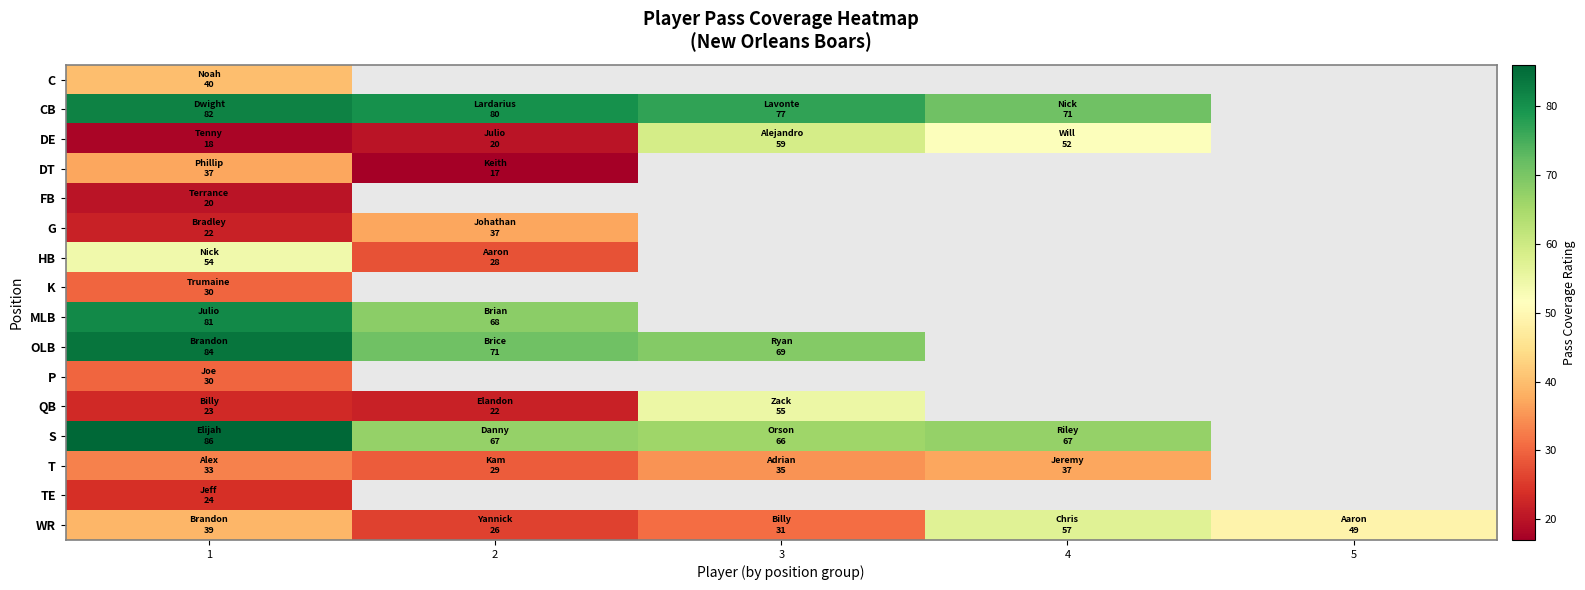

At which category is the sum across all series the highest?

1